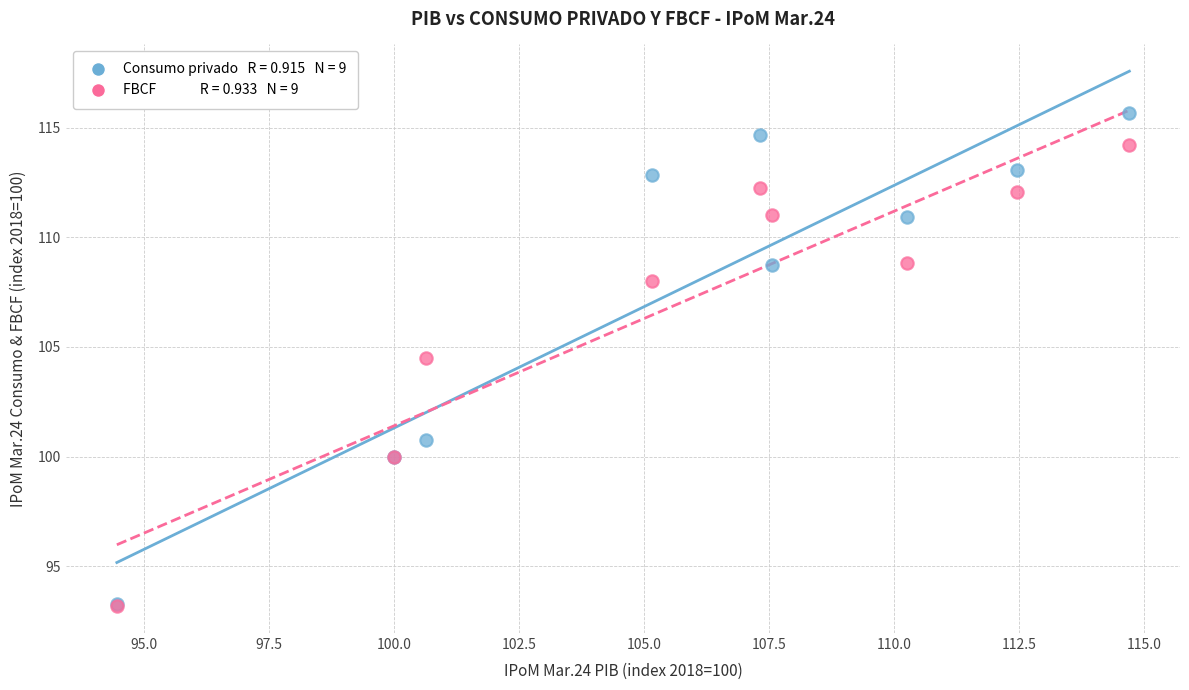

Across all series, what Y value is closest to 104?

104.5